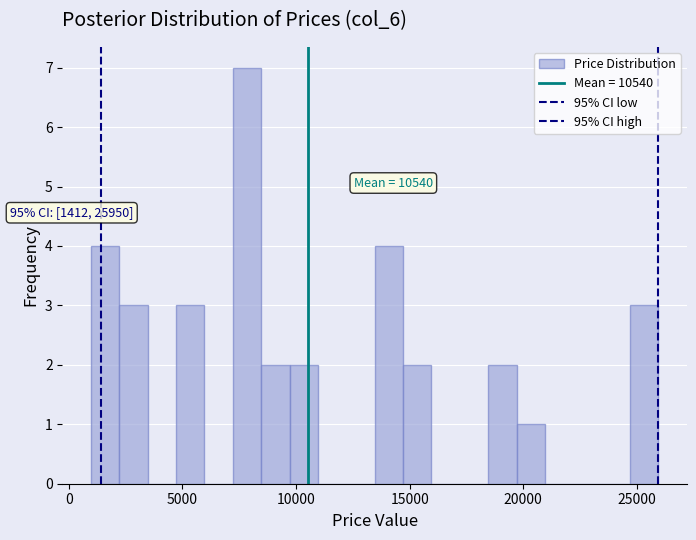

Read against the x-axis, roughly where is the centre of the tallest bar?

8000